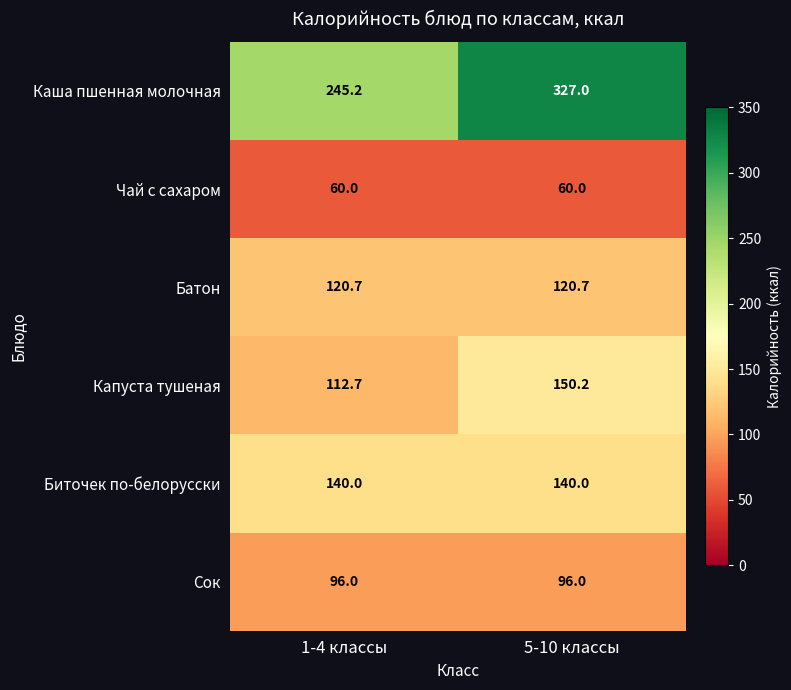

What is the difference between the maximum and minimum values in the Капуста тушеная series?

37.5